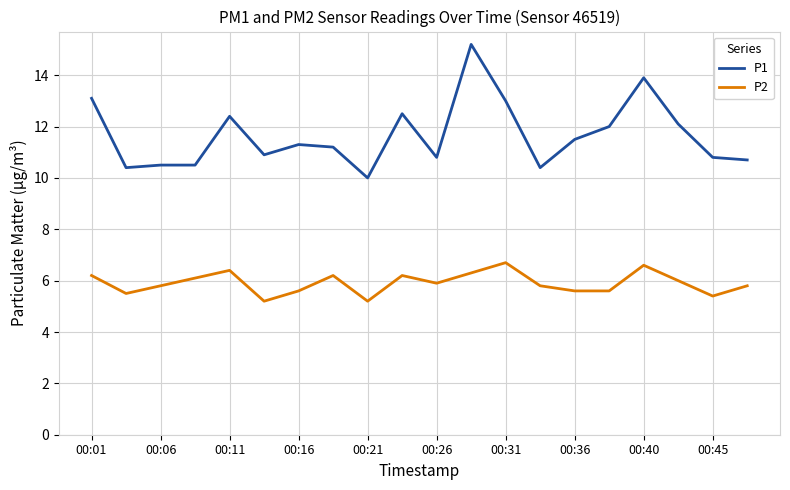

Which series has the widest spread of values?

P1